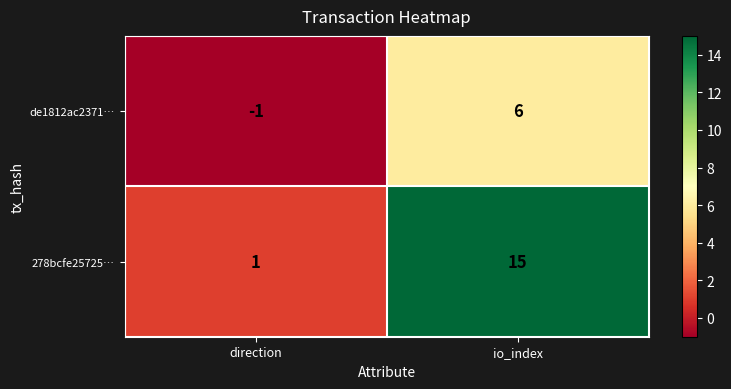

Reading left to right, what are all the values shown in this chart?

de1812ac2371…: -1	6
278bcfe25725…: 1	15